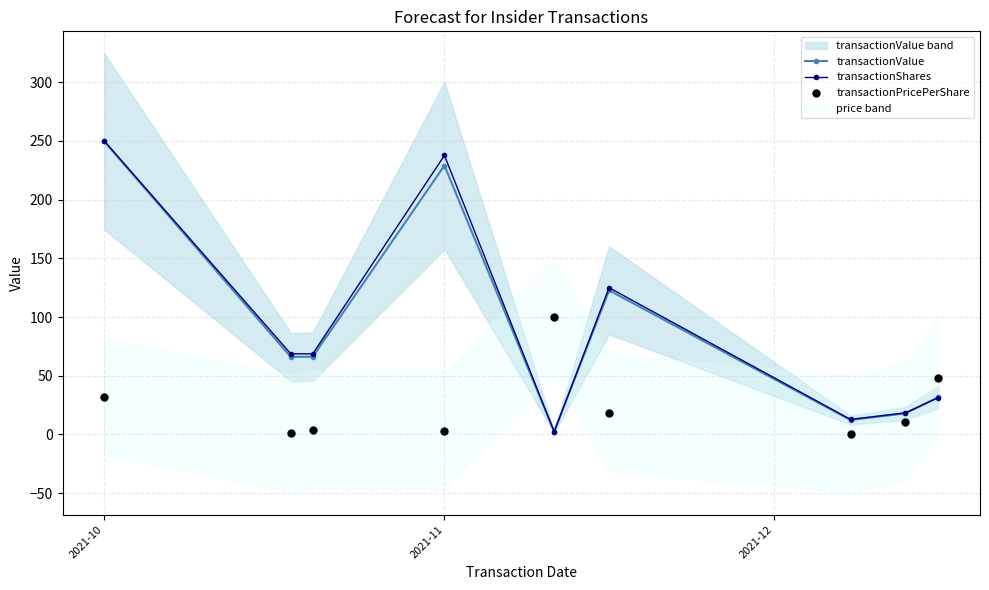

Which series has the largest Y range (max minus min)?

transactionShares